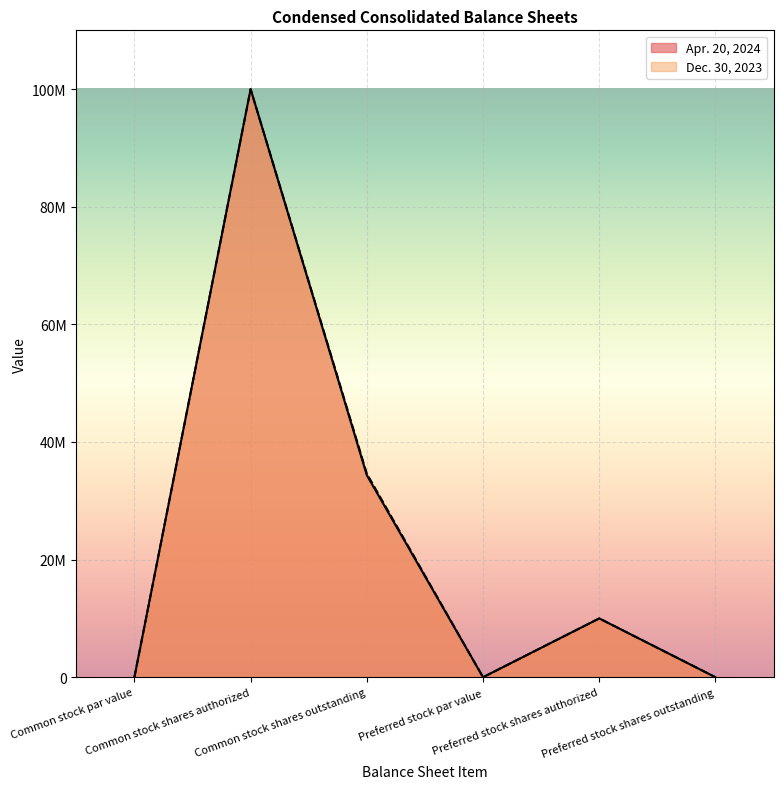

The Dec. 30, 2023 series shows 10000000 at Preferred stock shares authorized. True or false?

True